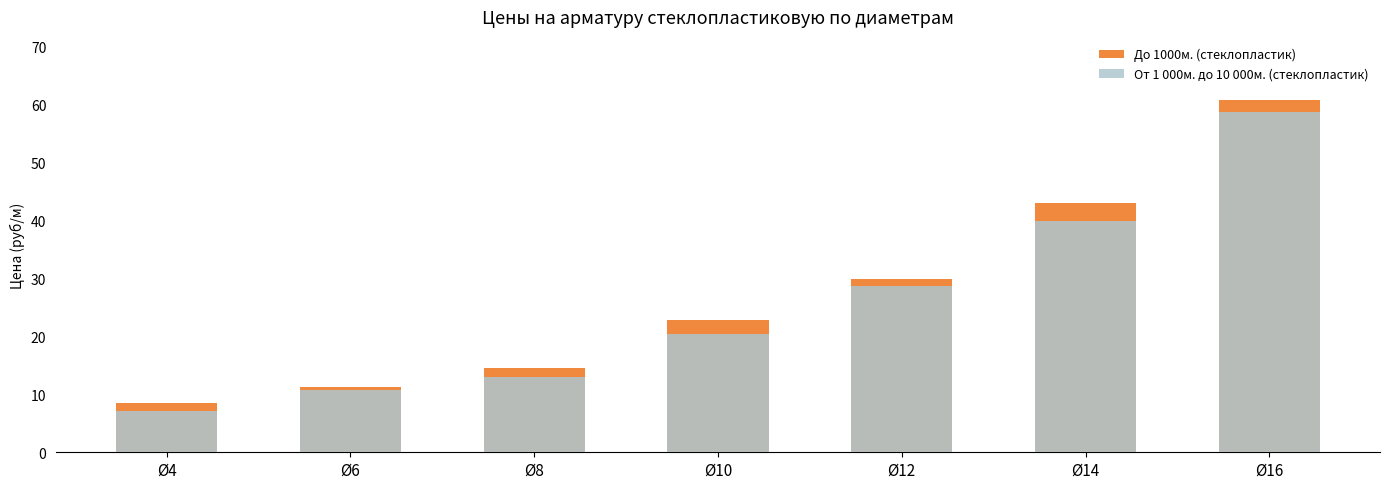

How many data points in От 1 000м. до 10 000м. (стеклопластик) are less than 20?

3